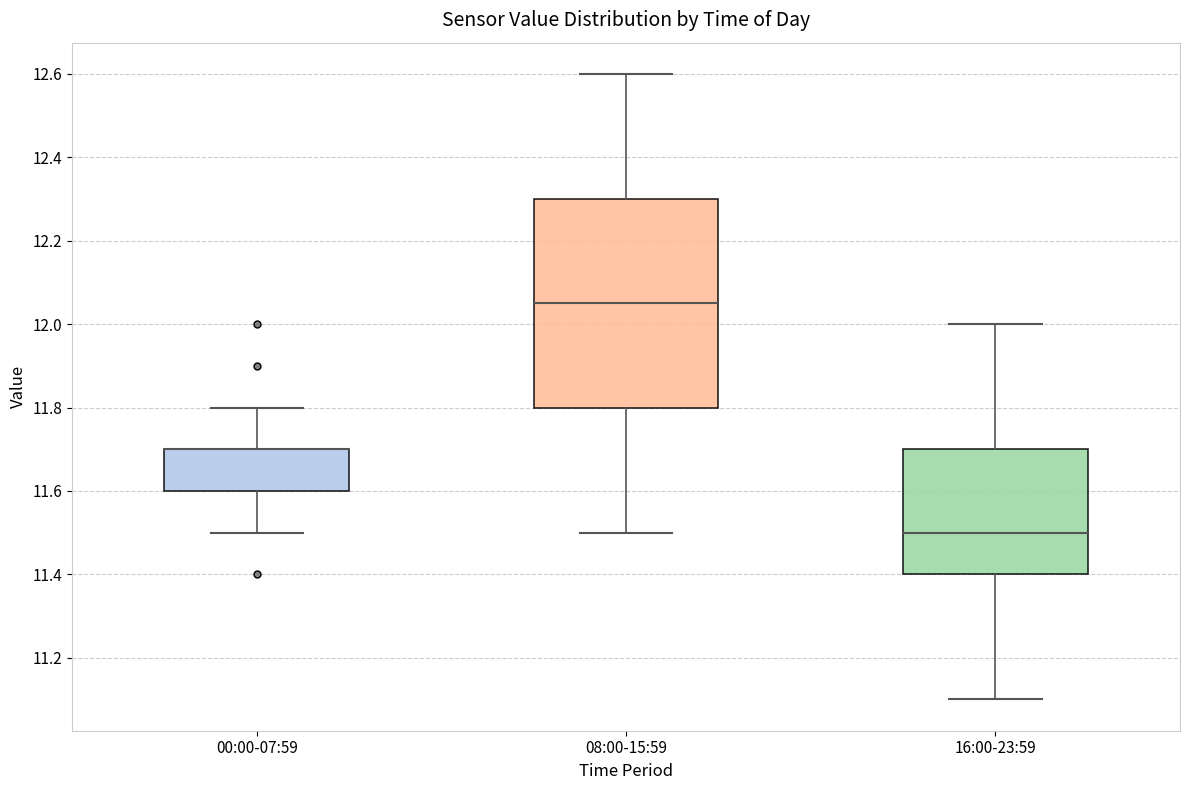

Where does the lower whisker of the box for 08:00-15:59 end on the y-axis? The values are not printed on the chart, so give them approximately, as read against the axis.

11.50